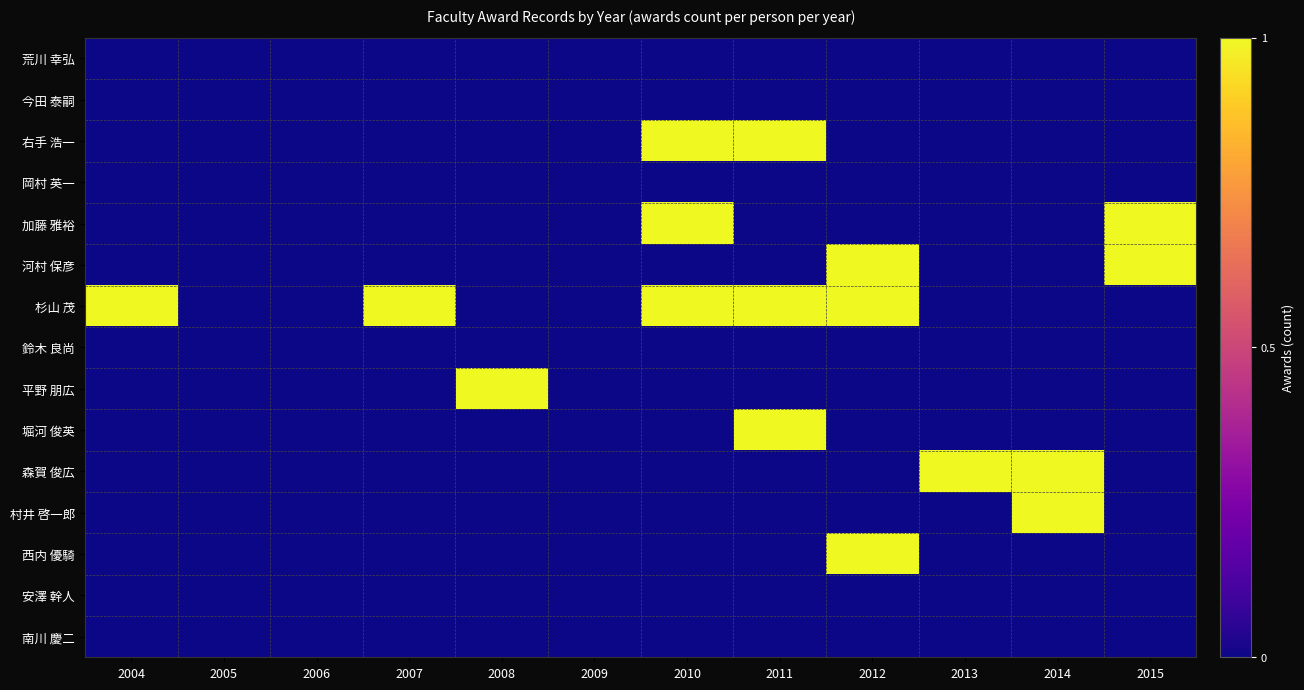

What is the difference between the highest and lowest values at 2014?

1